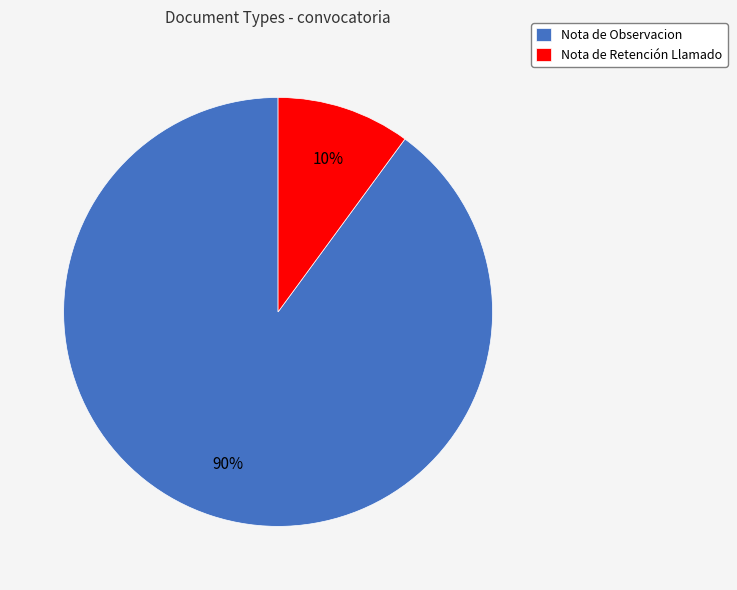

Which category has the biggest portion of the pie?

Nota de Observacion